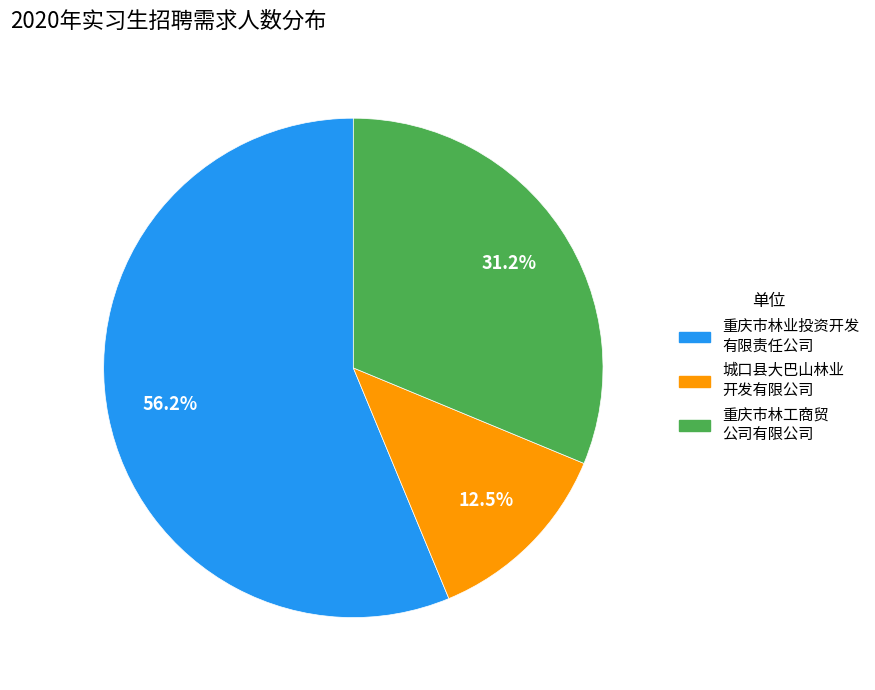

Is there a majority slice in this chart?

Yes